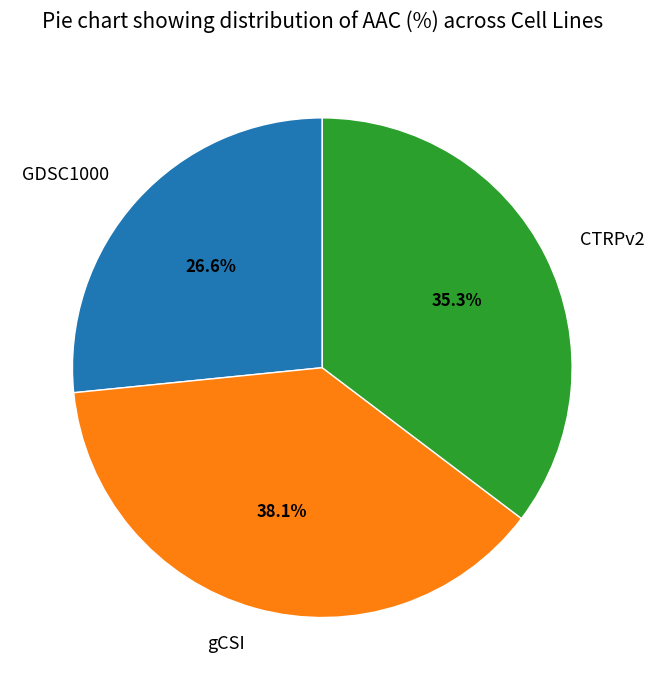

How many slices are in this pie chart?

3